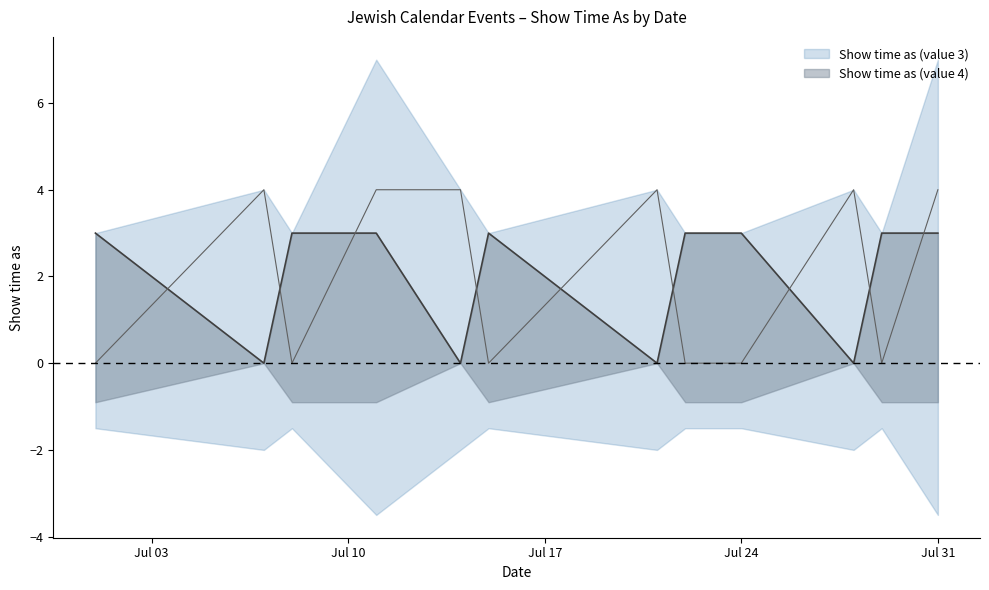

How many times do Show time as (value 3) and Show time as (value 4) cross each other?

9